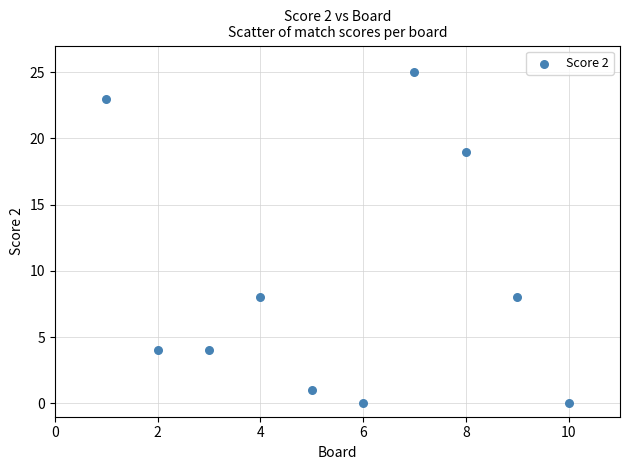

What is the range of X values (max minus min)?

9